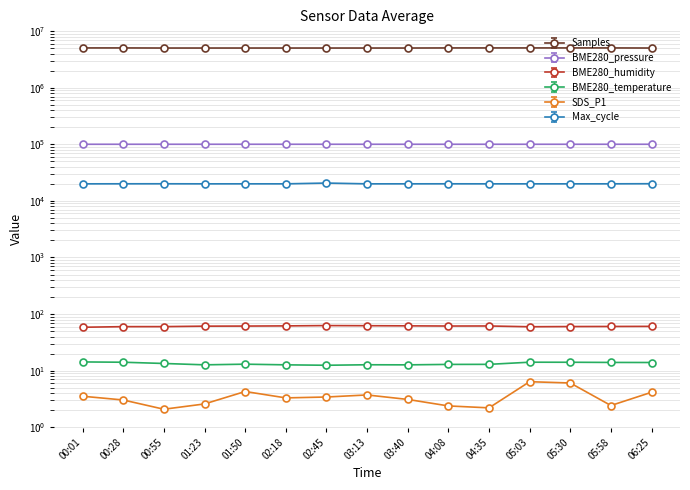

True or false: SDS_P1 has a value of 2.6 at 01:23.

True